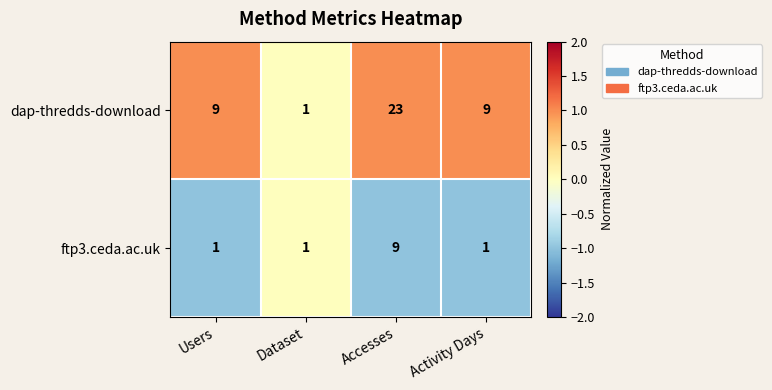

Count the number of categories in the chart.

4